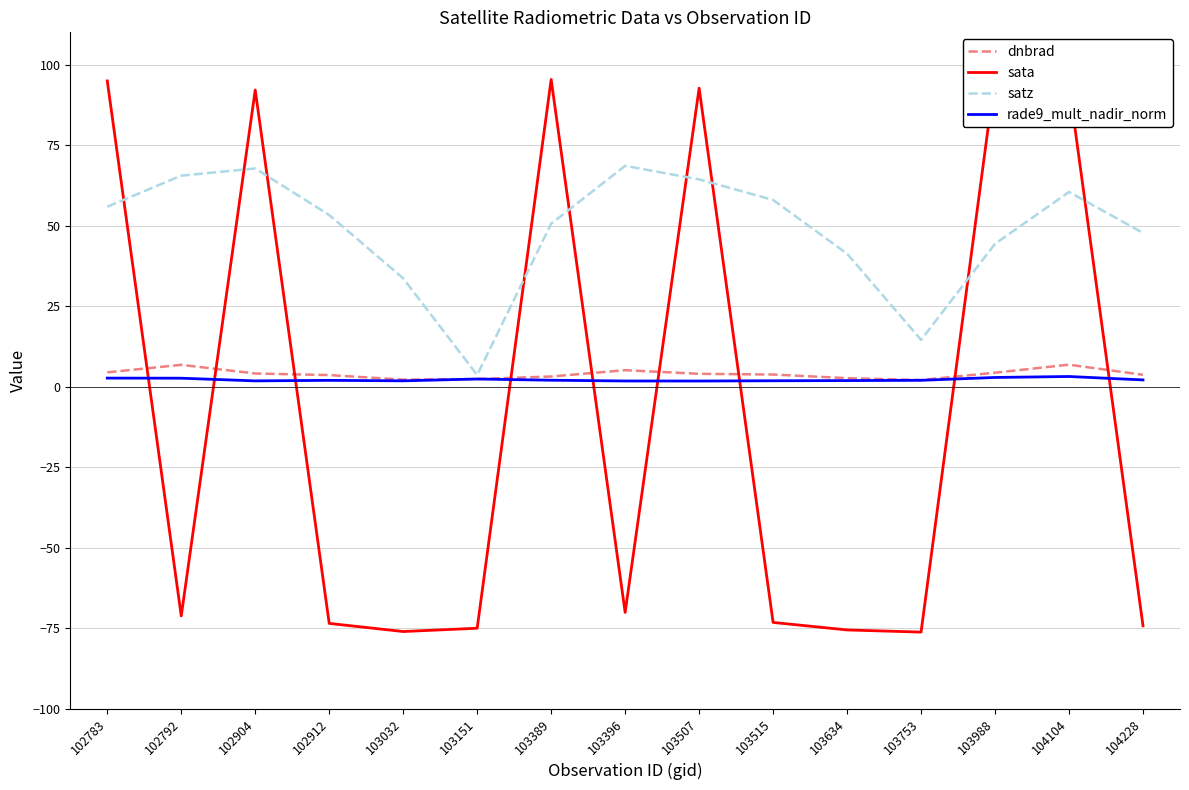

Which label corresponds to the smallest value in the chart?

103753